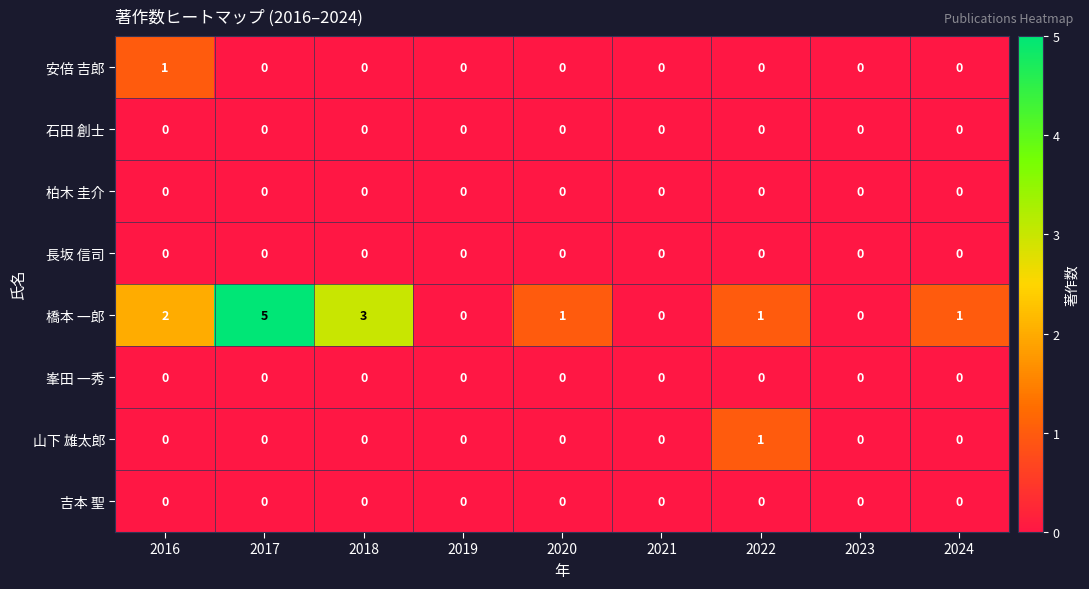

Which series has the largest range (max minus min)?

橋本 一郎